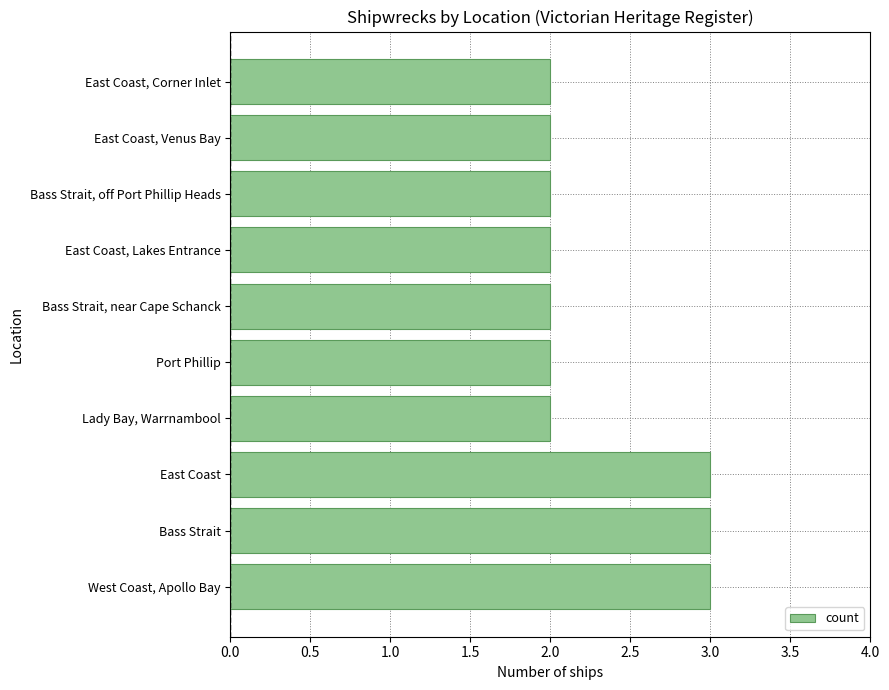

The value at Lady Bay, Warrnambool is 3. True or false?

False